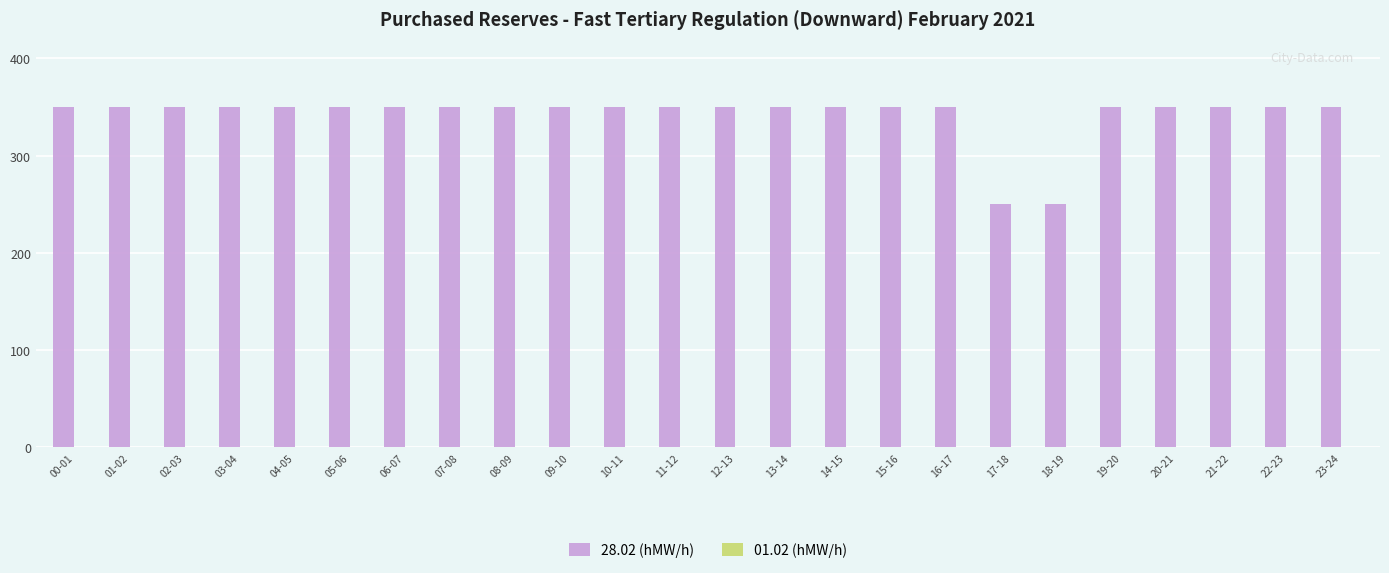

What is the sum of all values?

8200